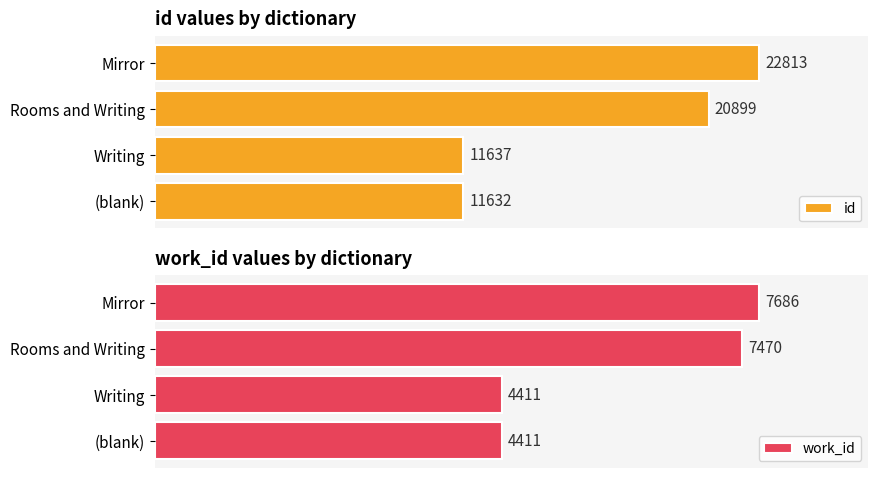

How many data points in work_id are less than 7470?

2